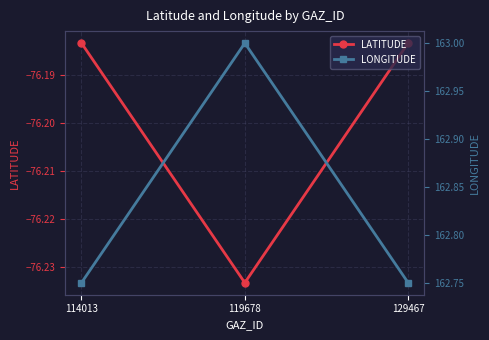

What is the highest value of the LONGITUDE series?

163.0